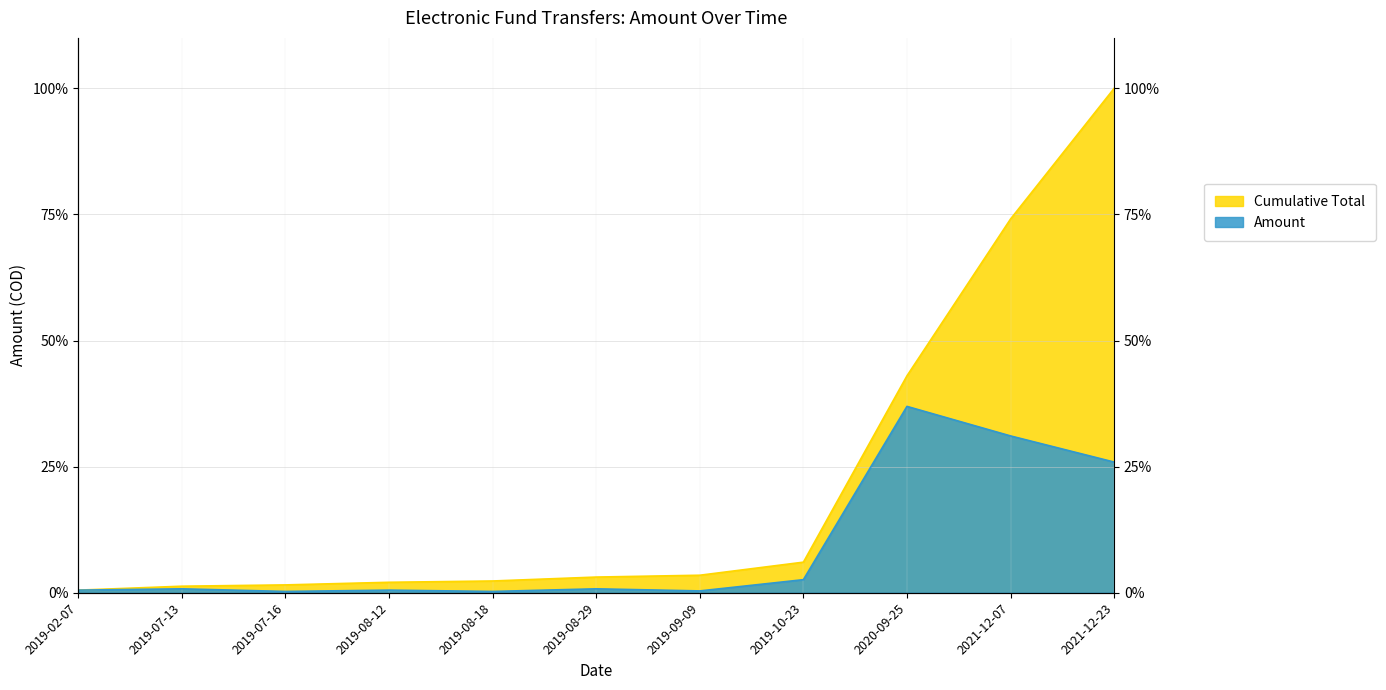

What is the value of the 9th point from the left?

36.9